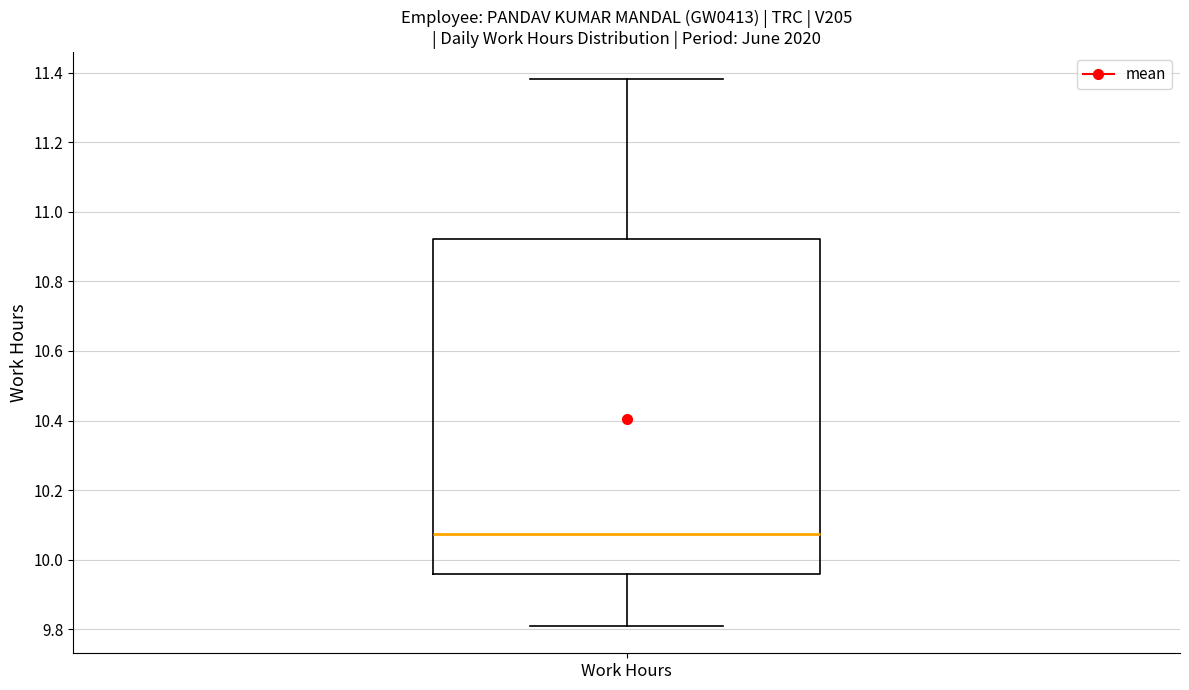

Read this box plot against the y-axis: the position of the median line, the range covered by the box, and the ends of both whiskers. The values are not printed on the chart, so give them approximately, as read against the axis.

median 10.08, box 9.96 to 10.92, whiskers 9.82 to 11.38